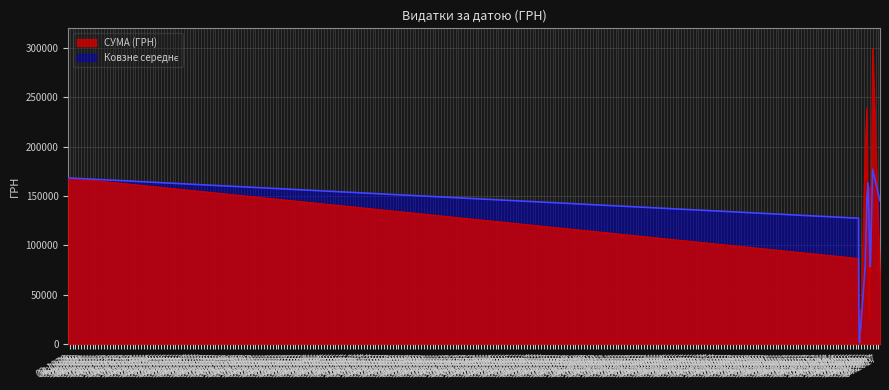

How many values are below 3196?

20